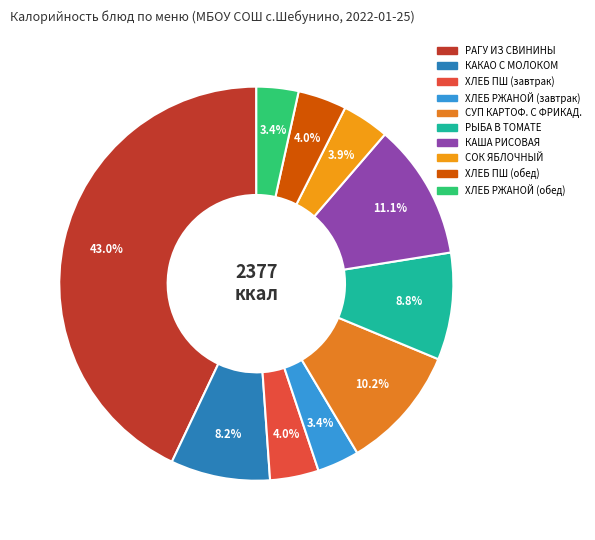

How many segments does this pie chart have?

10